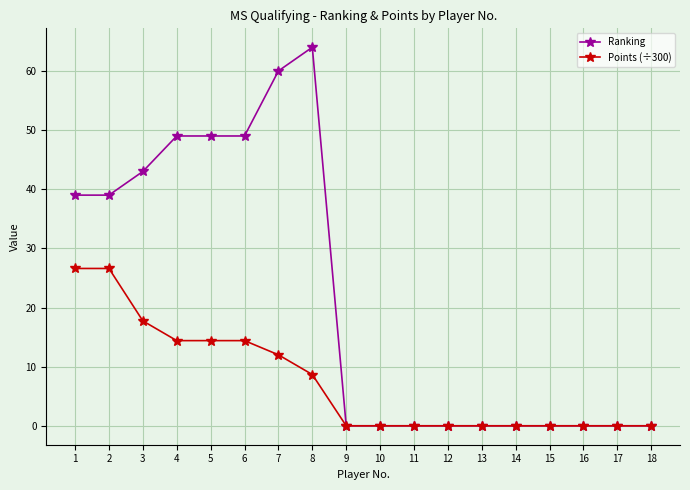

How many data points does each series have?

18